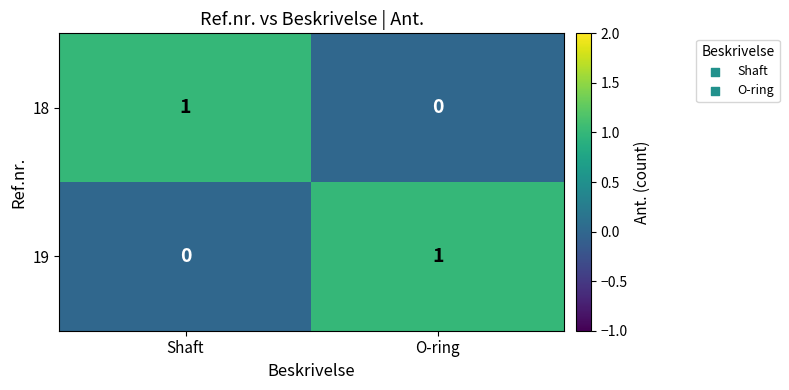

The value of 18 at O-ring is 0. True or false?

True